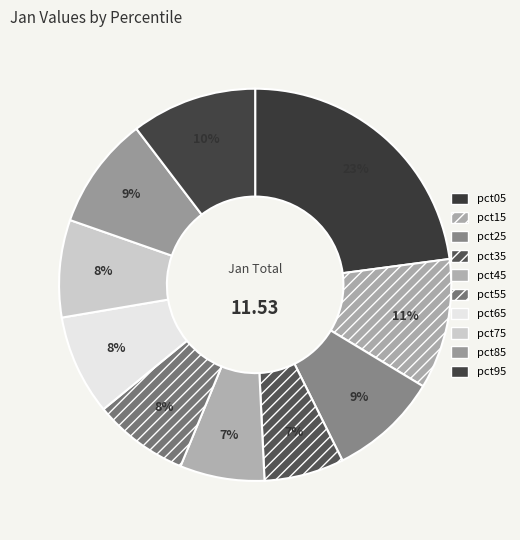

What is the ratio of the value at pct55 to the value at pct95?

0.8